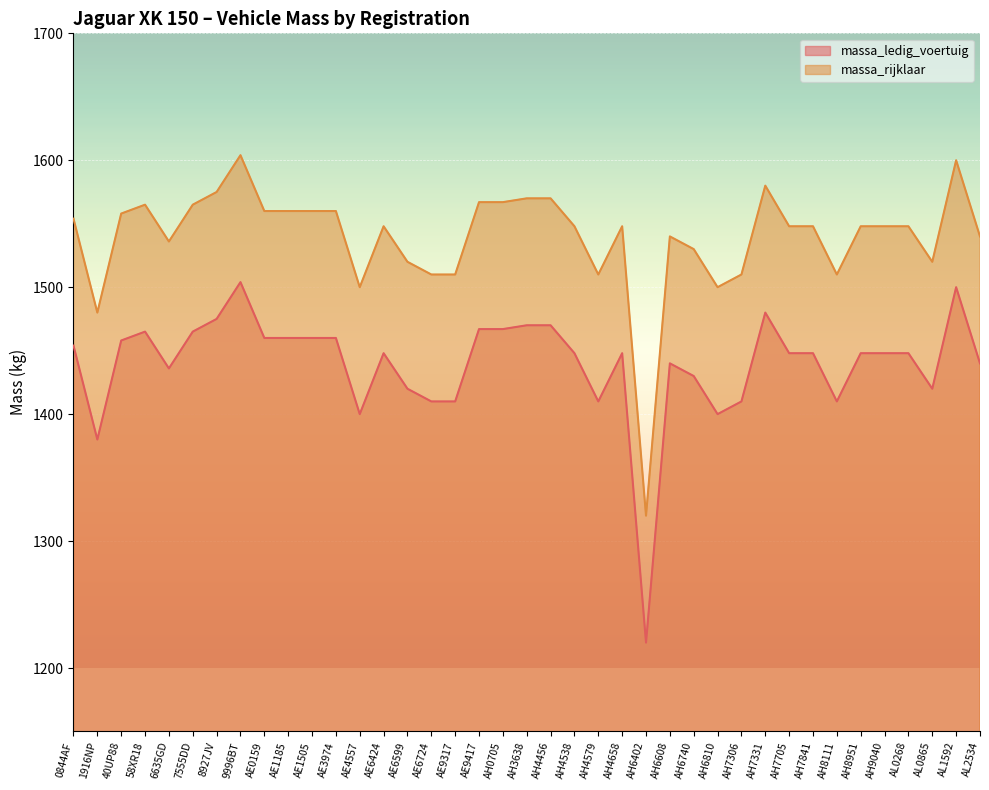

At which label does massa_ledig_voertuig reach its minimum?

AH6402